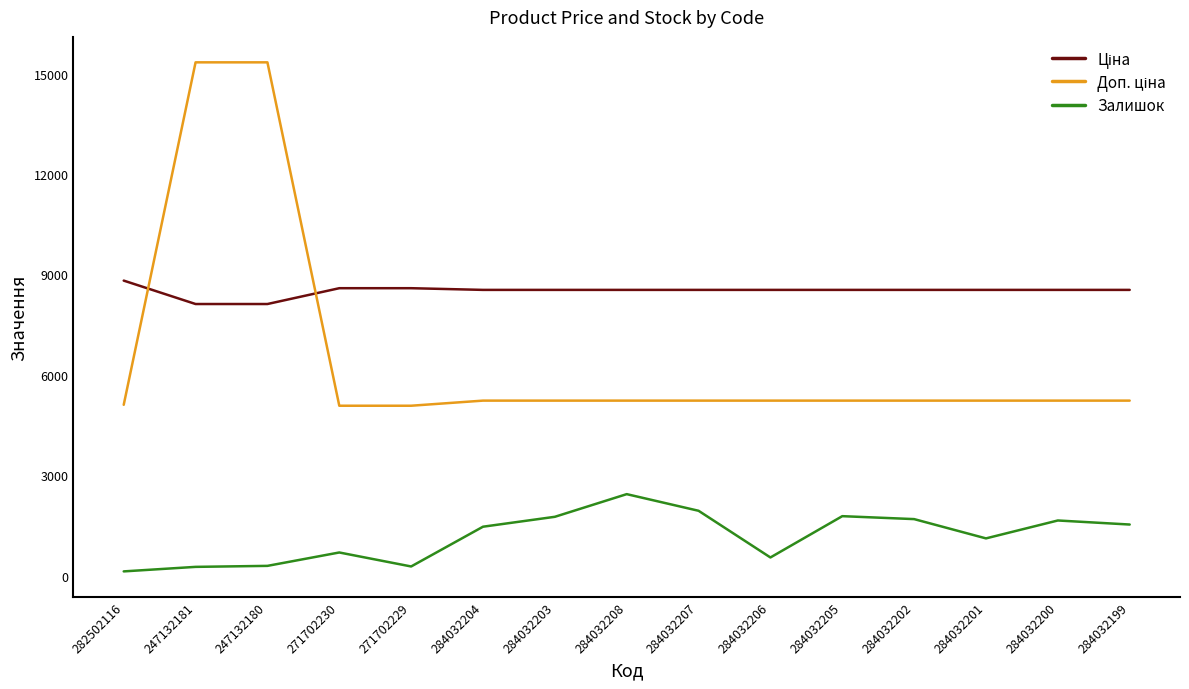

Is it true that Залишок equals 1646.0 at 284032200?

True